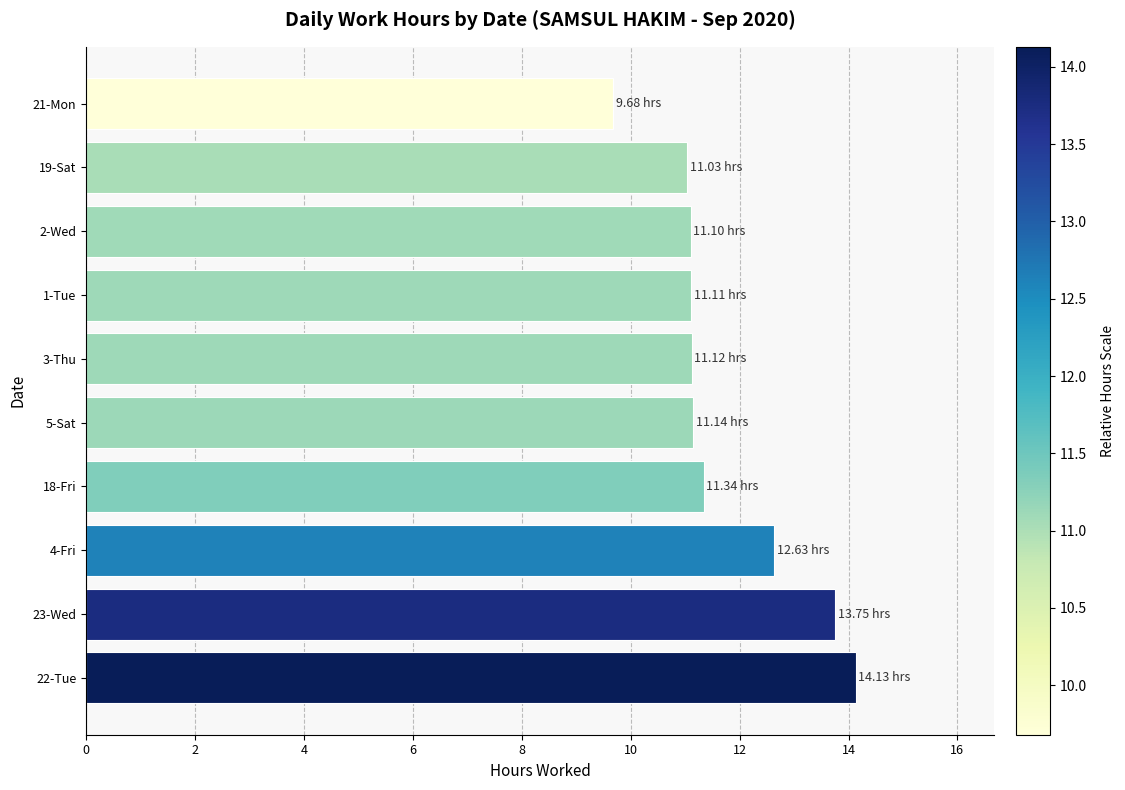

What is the change in value from 4-Fri to 3-Thu?

-1.5